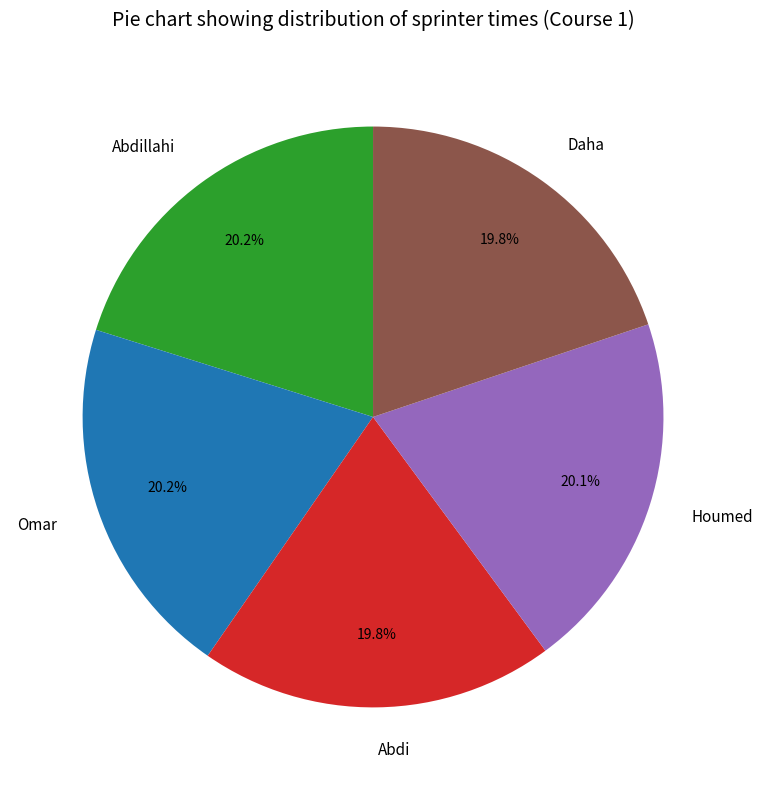

The Omar slice represents 25% of the pie. True or false?

False